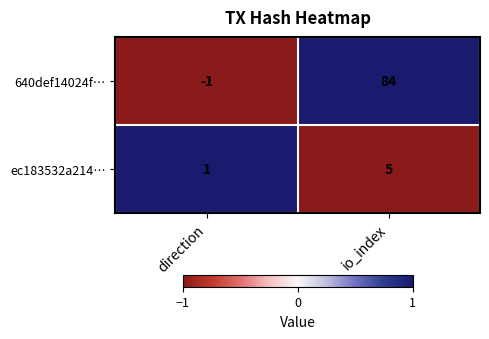

How many data points in ec183532a214… are less than 5?

1